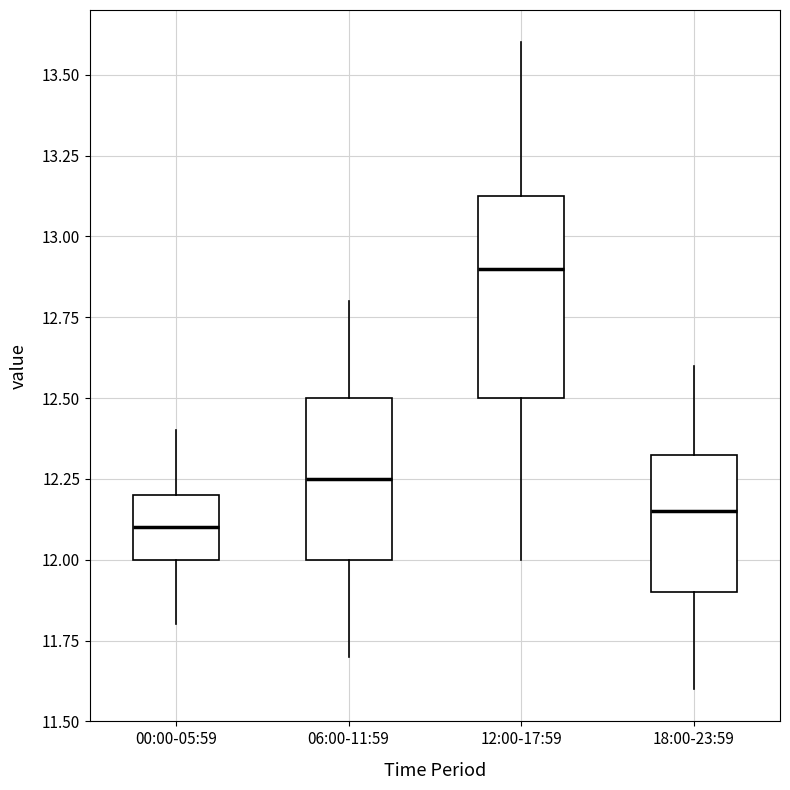

Comparing the boxes themselves (not the whiskers), which one is the tallest?

12:00-17:59